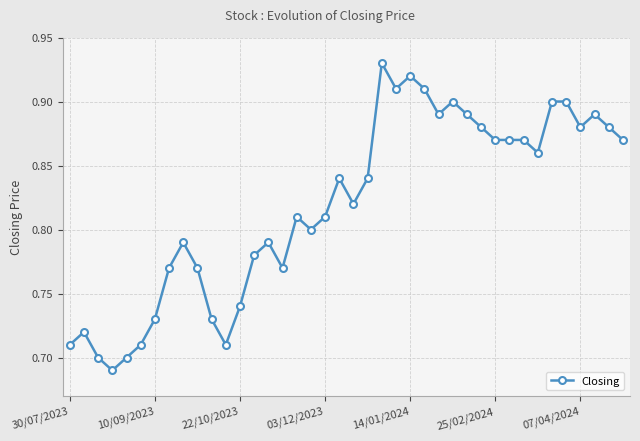

True or false: there are more than 0 points higher than both neighbors.

True